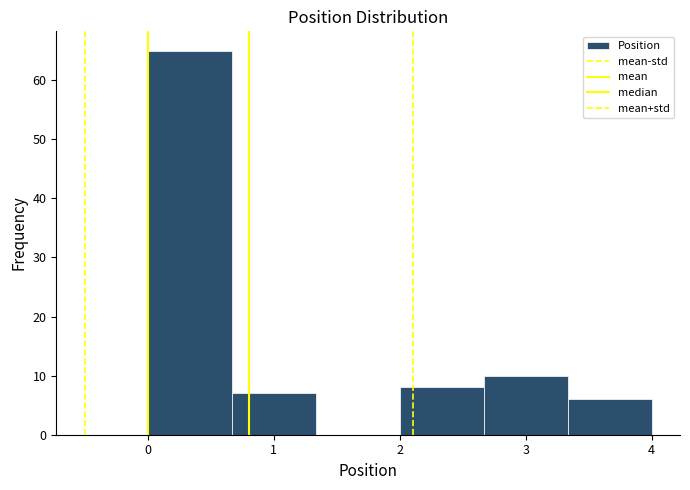

How tall is the bar that spans 0.7 to 1.3 on the x-axis? Neither the bar edges nor the heights are printed on the chart, so give them approximately, as read against the axes.

7